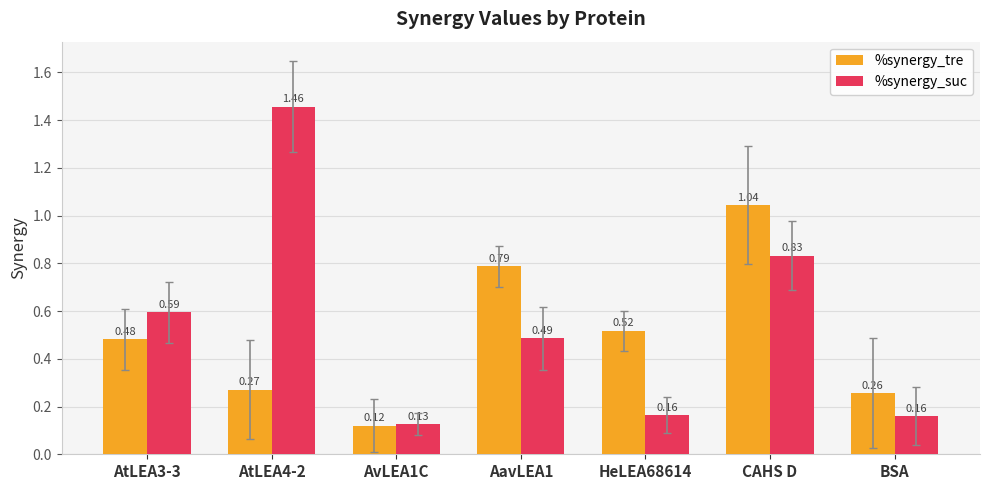

What is the sum of the %synergy_tre values at AavLEA1 and HeLEA68614?

1.3